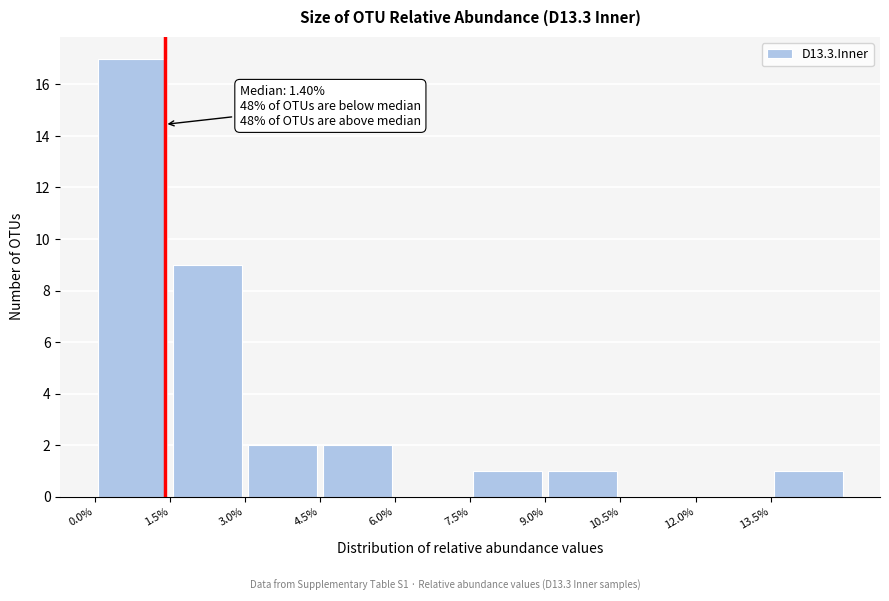

Which range on the x-axis has the tallest bar?

0.0 to 1.5